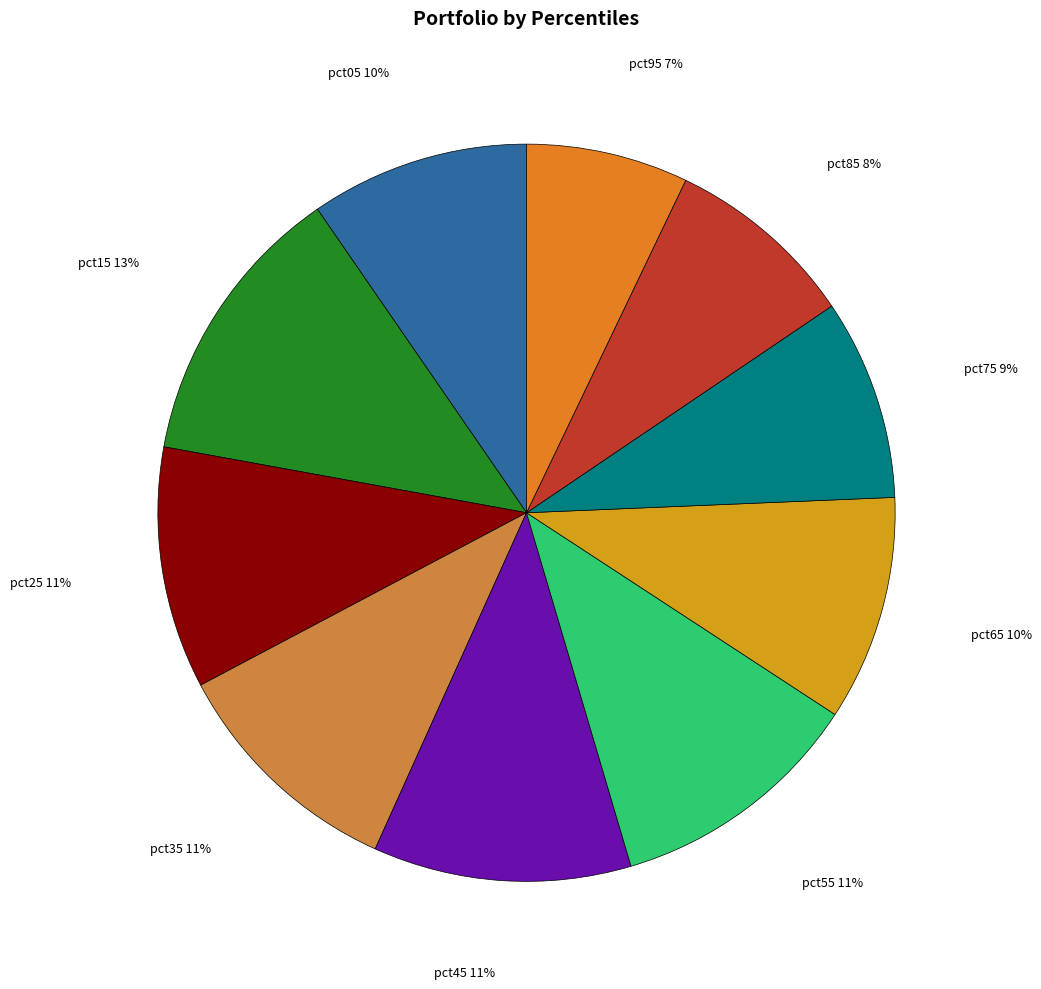

True or false: pct65 accounts for 1% of the total.

False